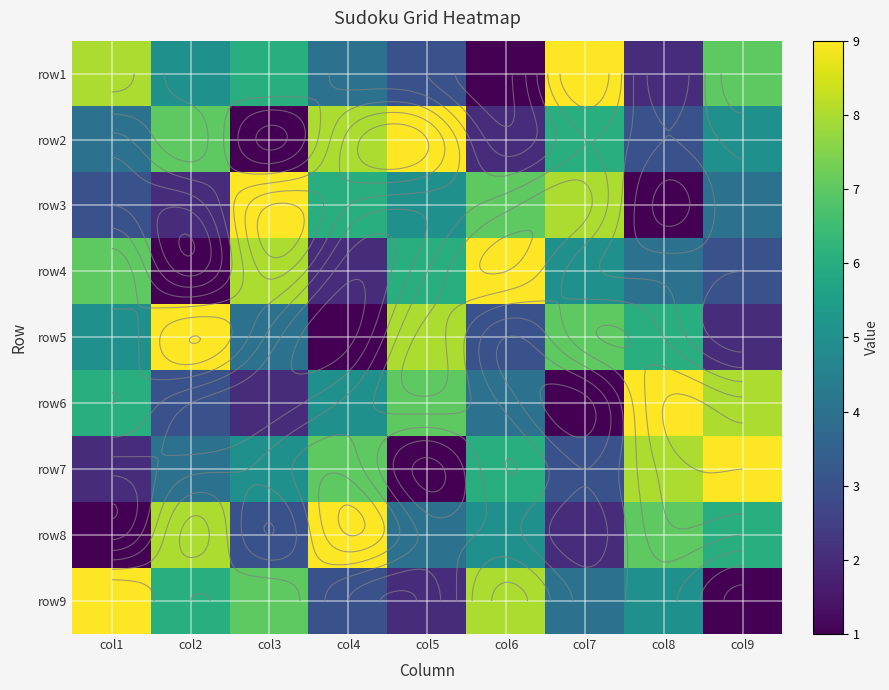

Which has a higher value, col9 or col5?

col9